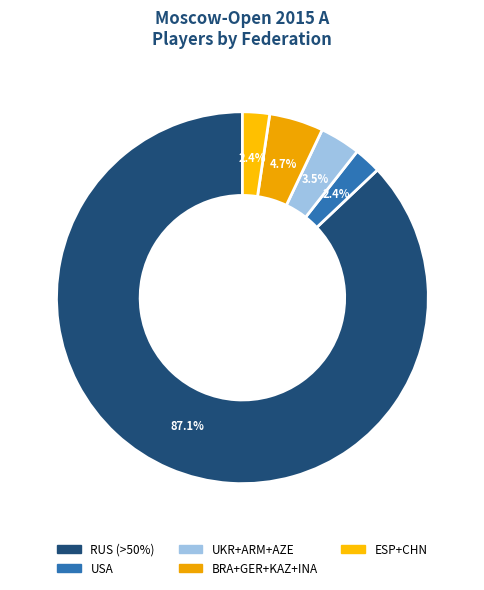

To the nearest percent, what is the average slice percentage?

20%